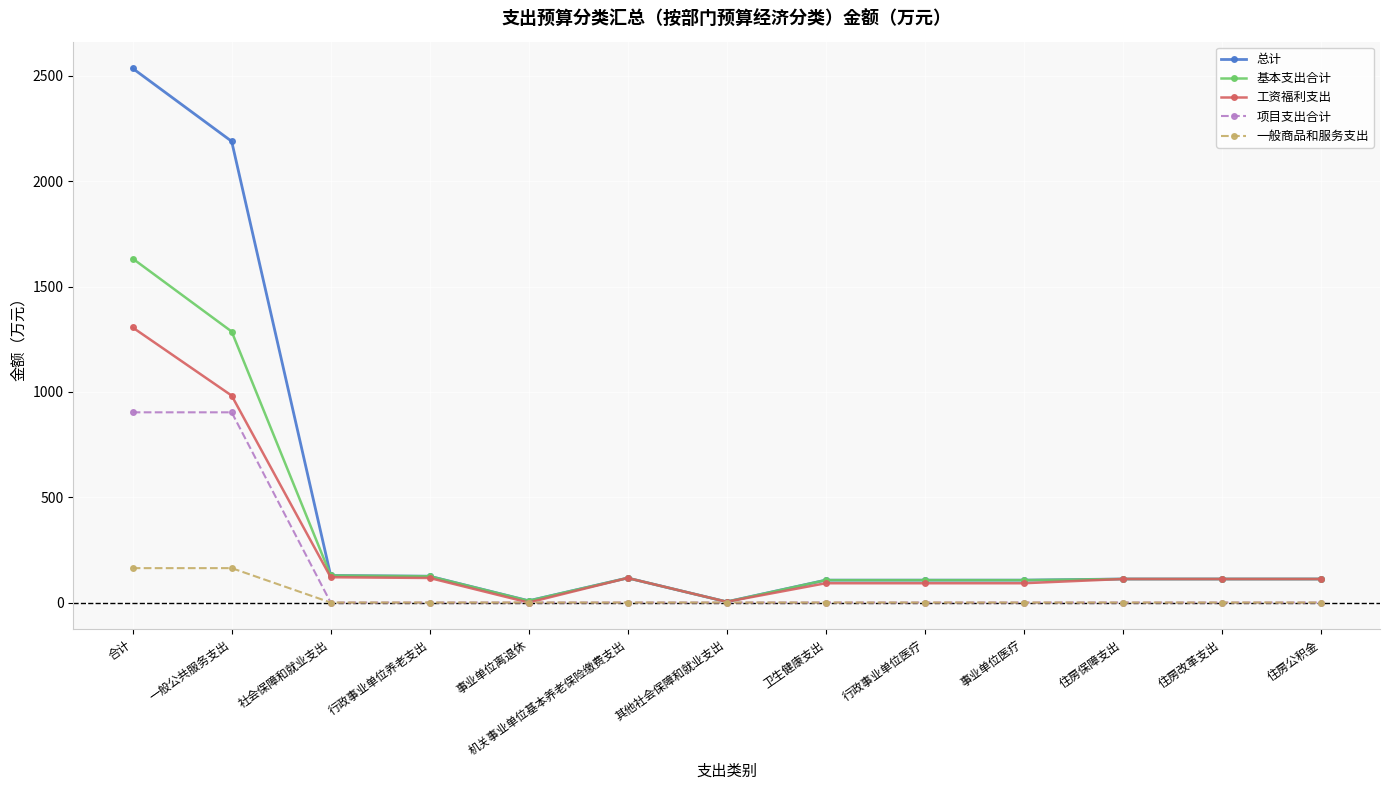

Which series has the widest spread of values?

总计